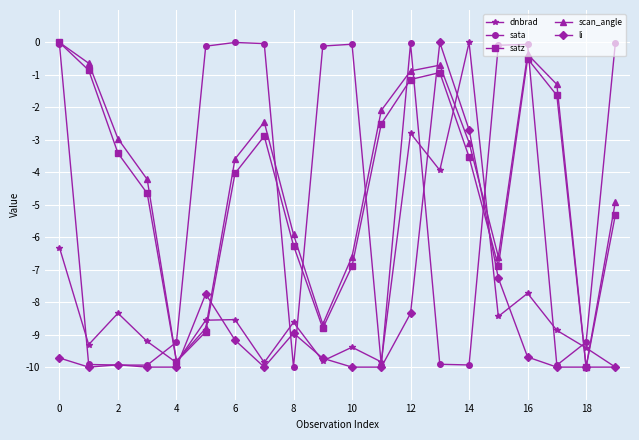

What is the sum of all scan_angle values?

-83.6